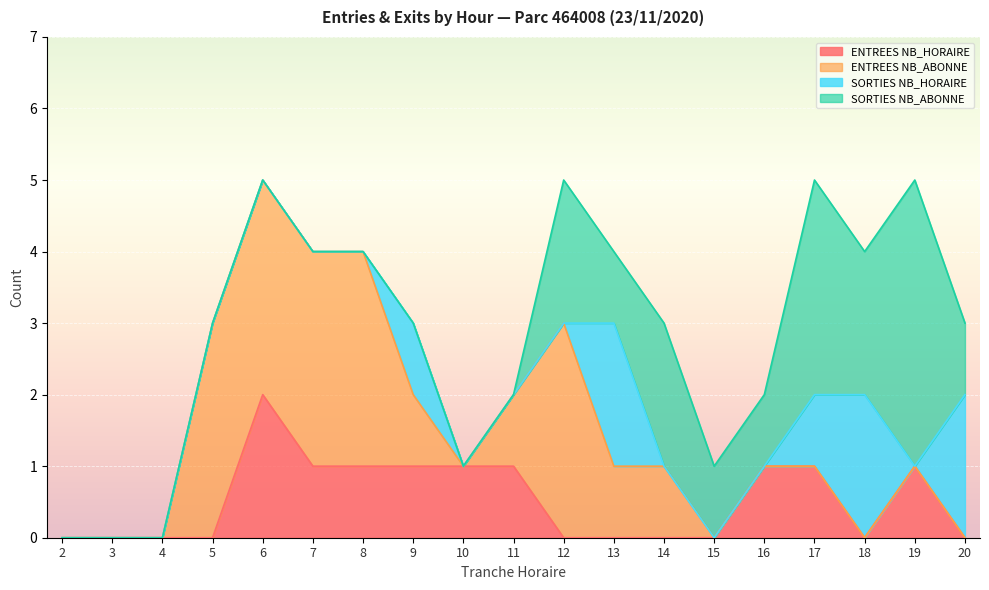

The SORTIES NB_HORAIRE series shows 0 at 7. True or false?

True